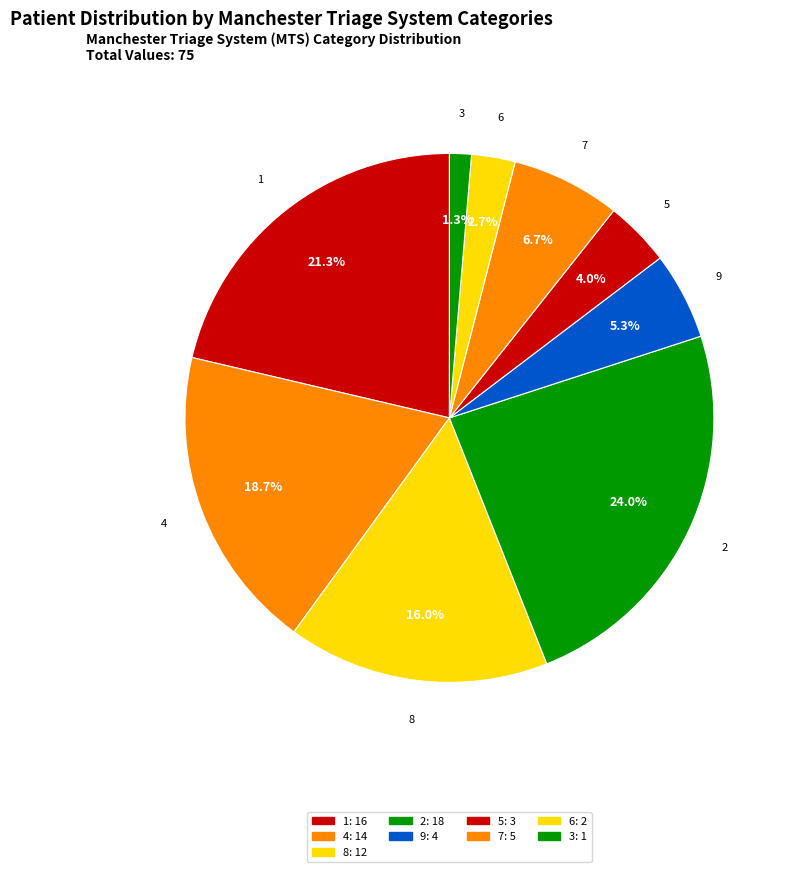

How many slices are in this pie chart?

9